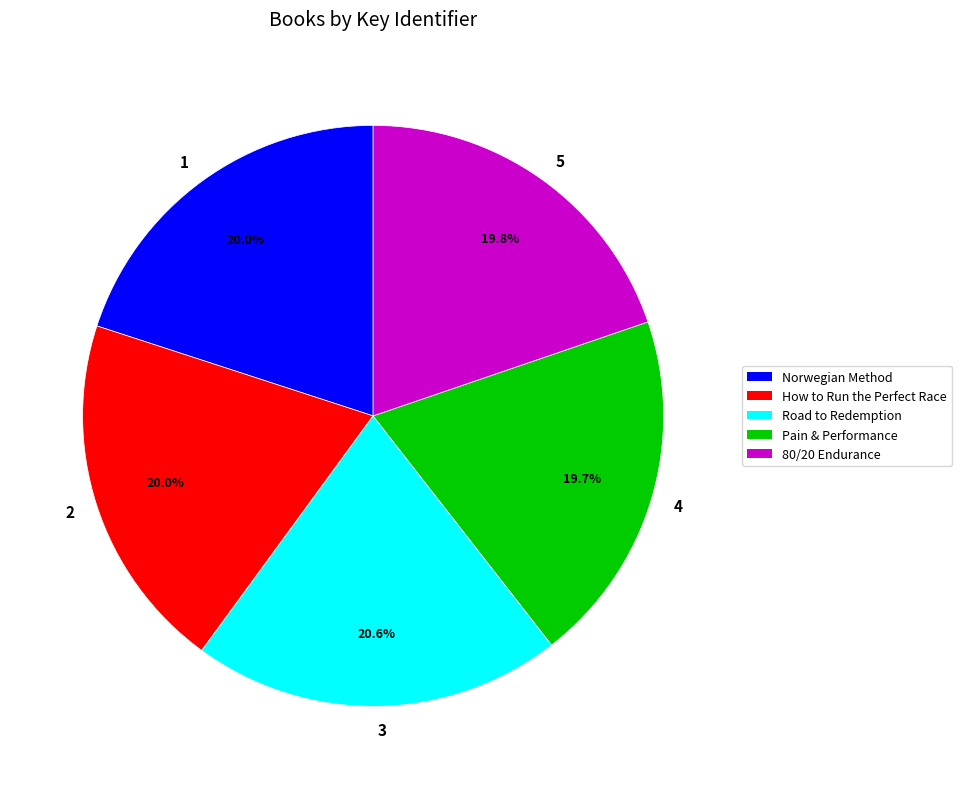

Count the number of slices in the pie.

5